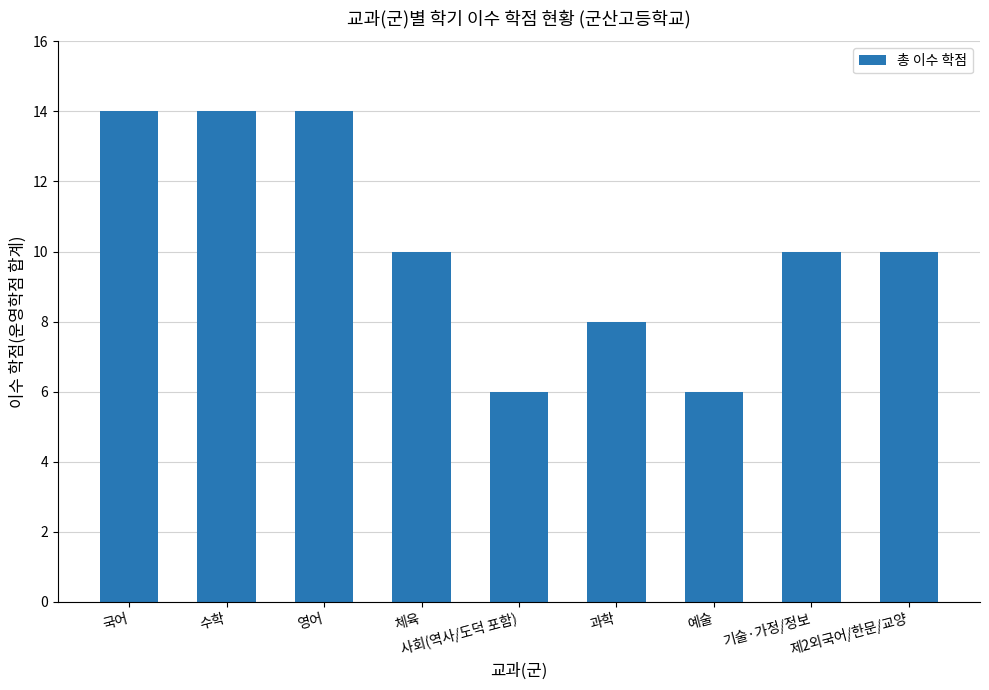

What is the approximate value at 수학?

14